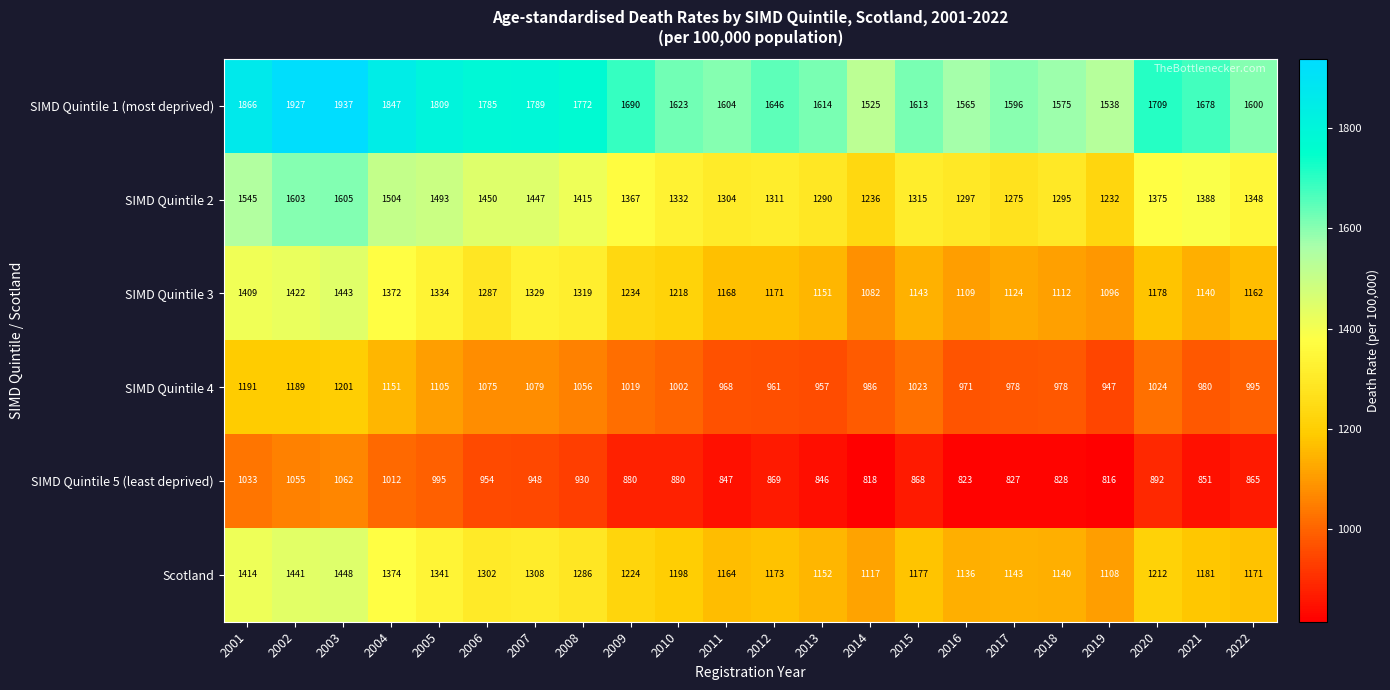

How many data points in SIMD Quintile 3 are less than 1178?

11